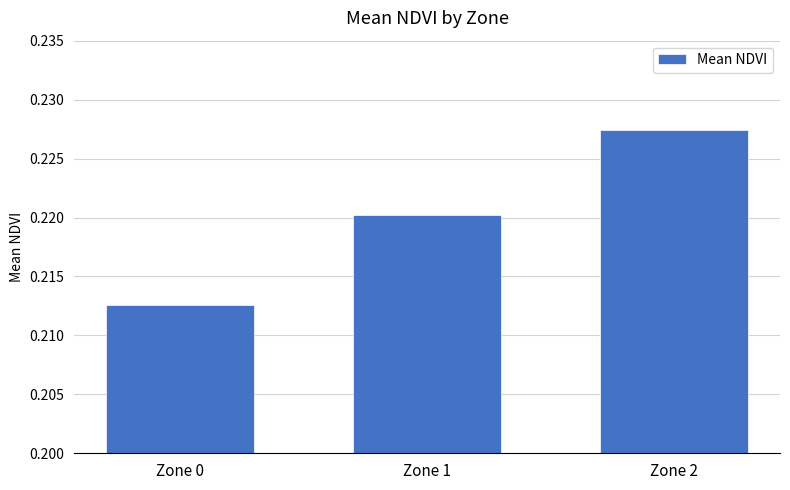

What is the sum of all values?

0.7